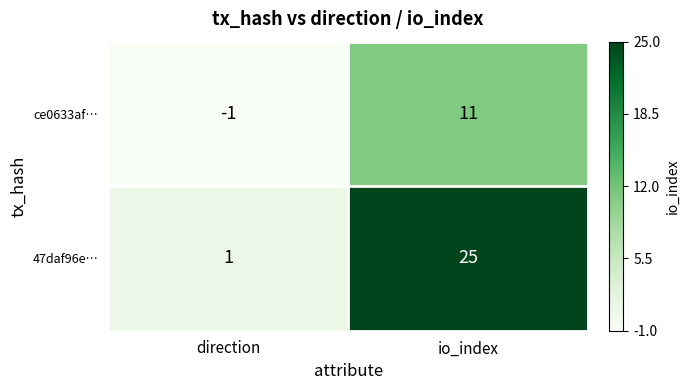

How many positive values does the ce0633af… series have?

1